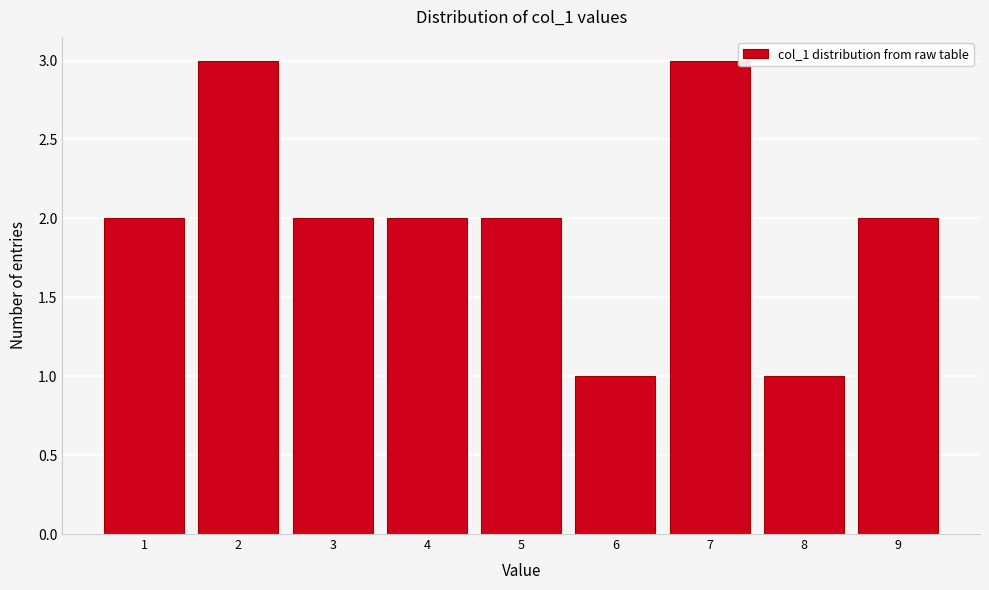

Reading left to right, what are all the values shown in this chart?

1=2	2=3	3=2	4=2	5=2	6=1	7=3	8=1	9=2